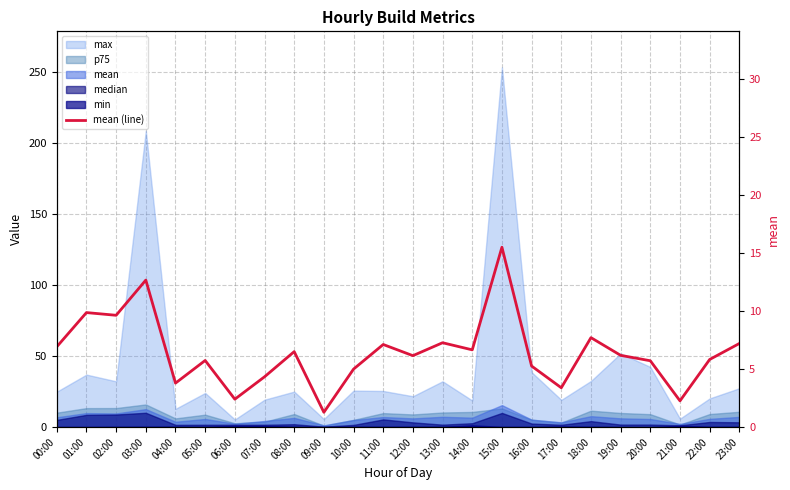

What is the approximate value at 22:00?

5.8